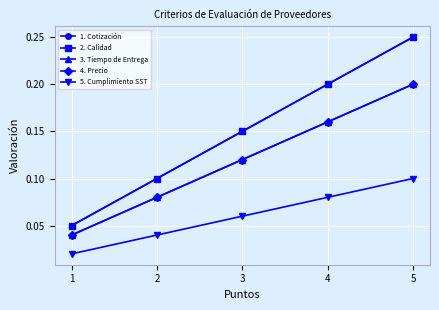

What is the difference between the 3. Tiempo de Entrega values at 1 and 5?

0.2